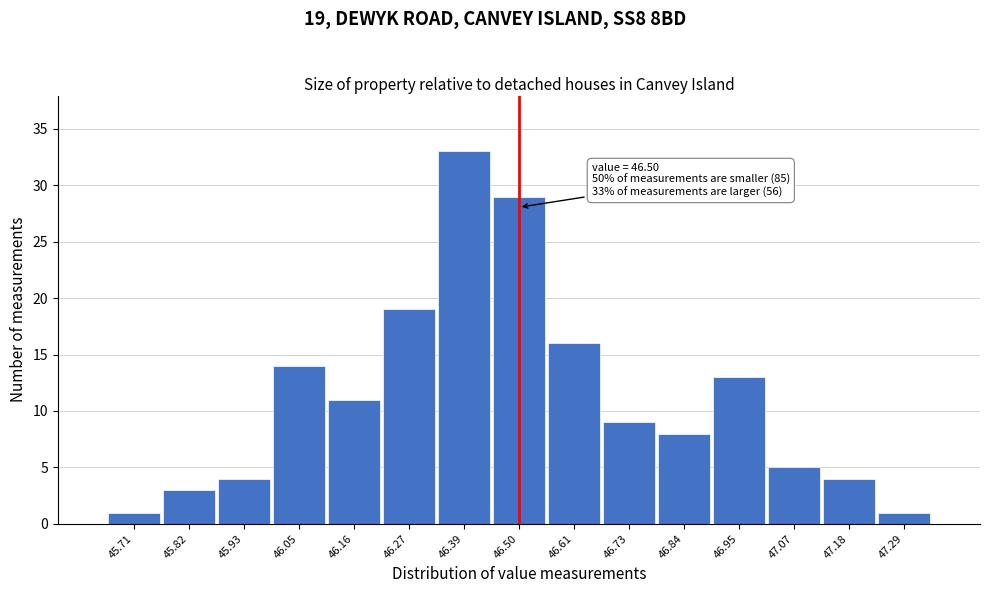

Which range on the x-axis has the tallest bar?

46.34 to 46.44